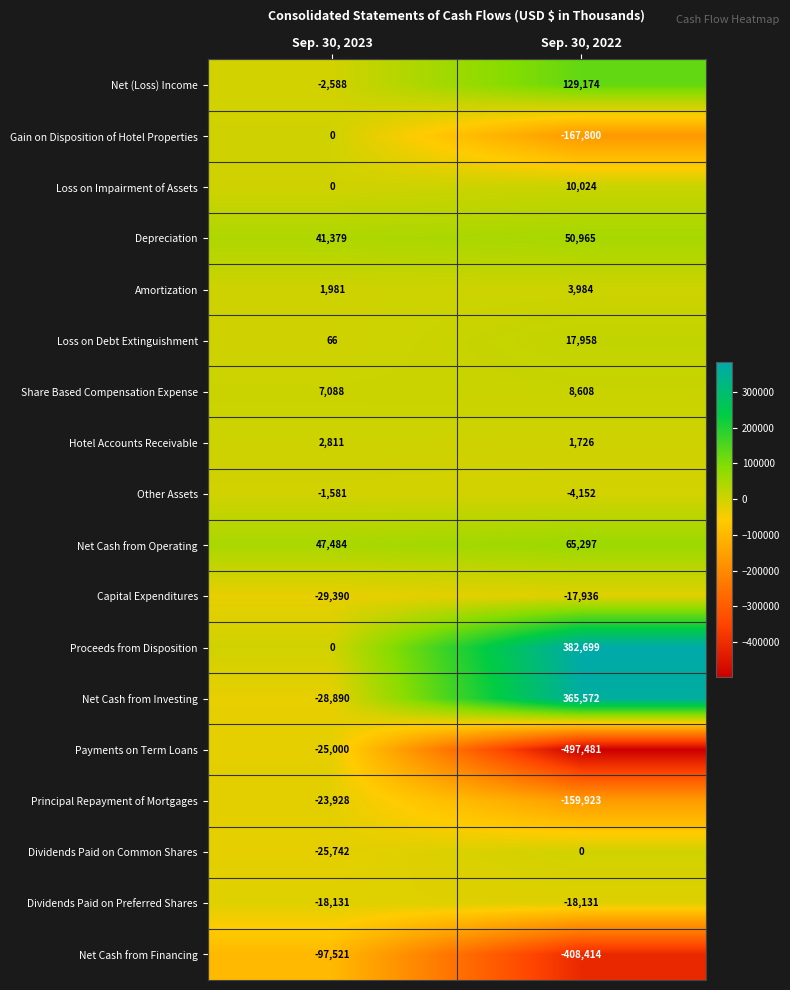

The Gain on Disposition of Hotel Properties series shows -167800 at Sep. 30, 2022. True or false?

True